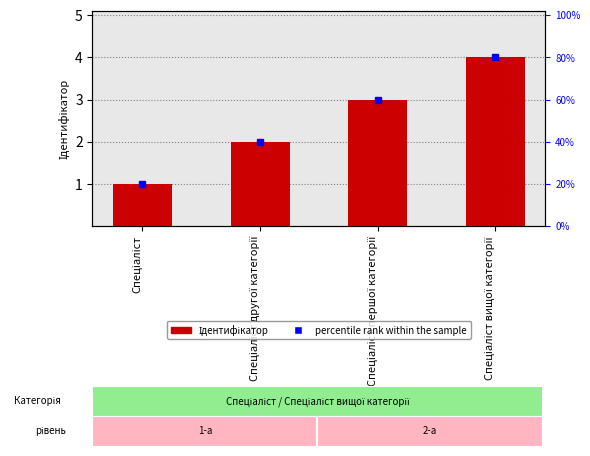

What is the greatest value displayed?

4